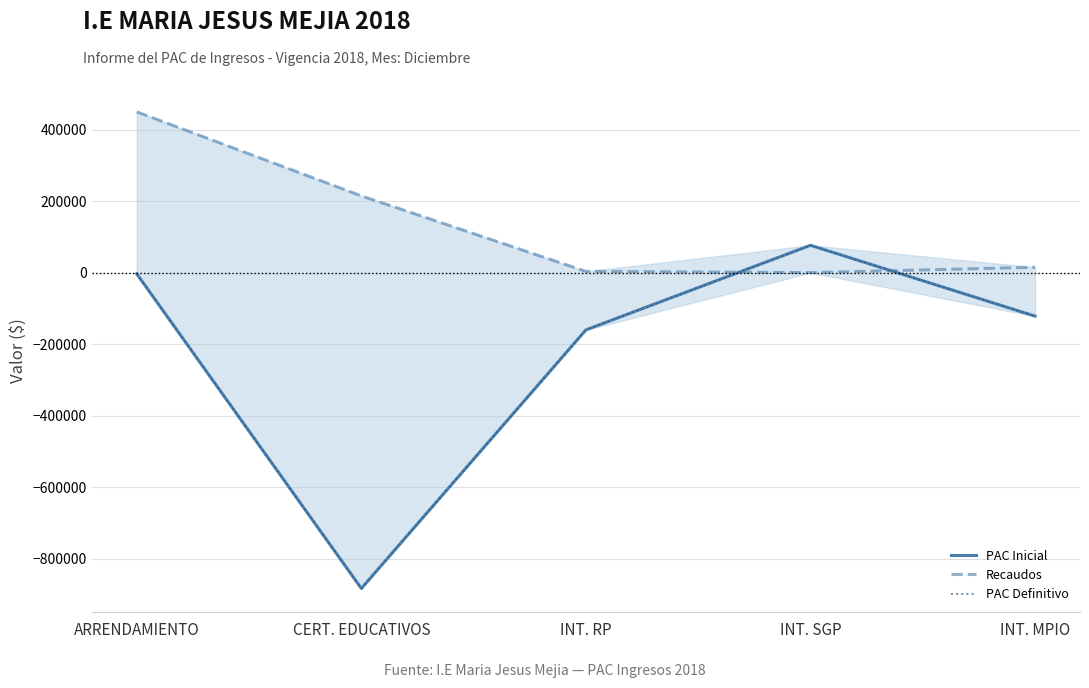

How many data points in Recaudos are less than 15308?

2